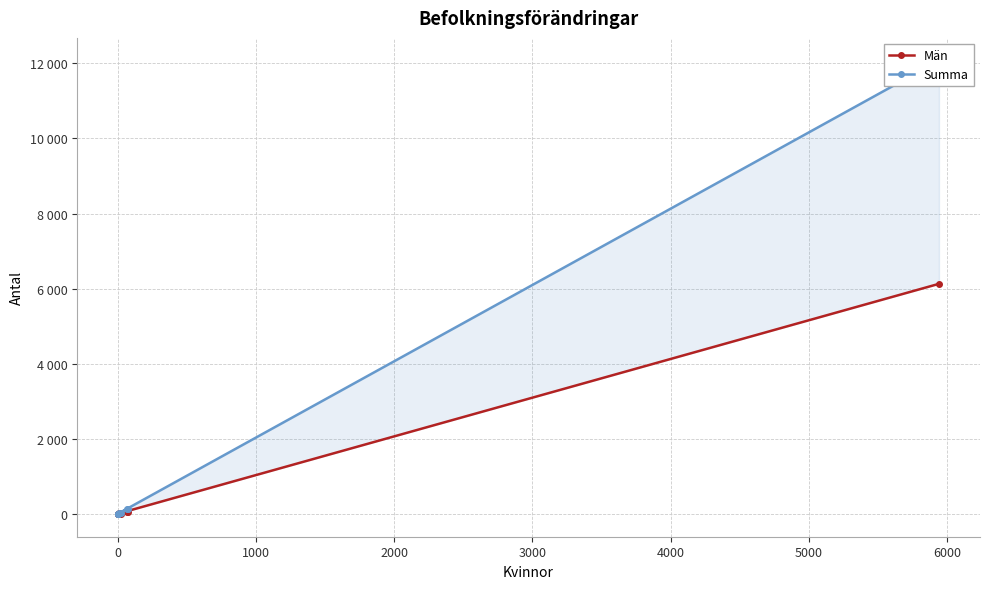

Rank the series by their average value, from lowest to highest.

Män, Summa